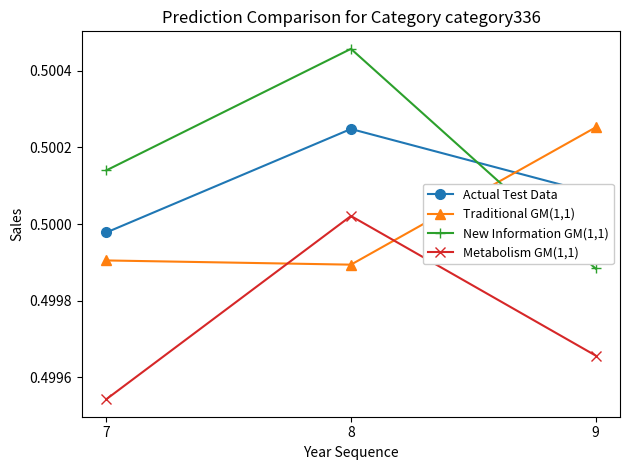

The value of Actual Test Data at 9 is 0.9. True or false?

False